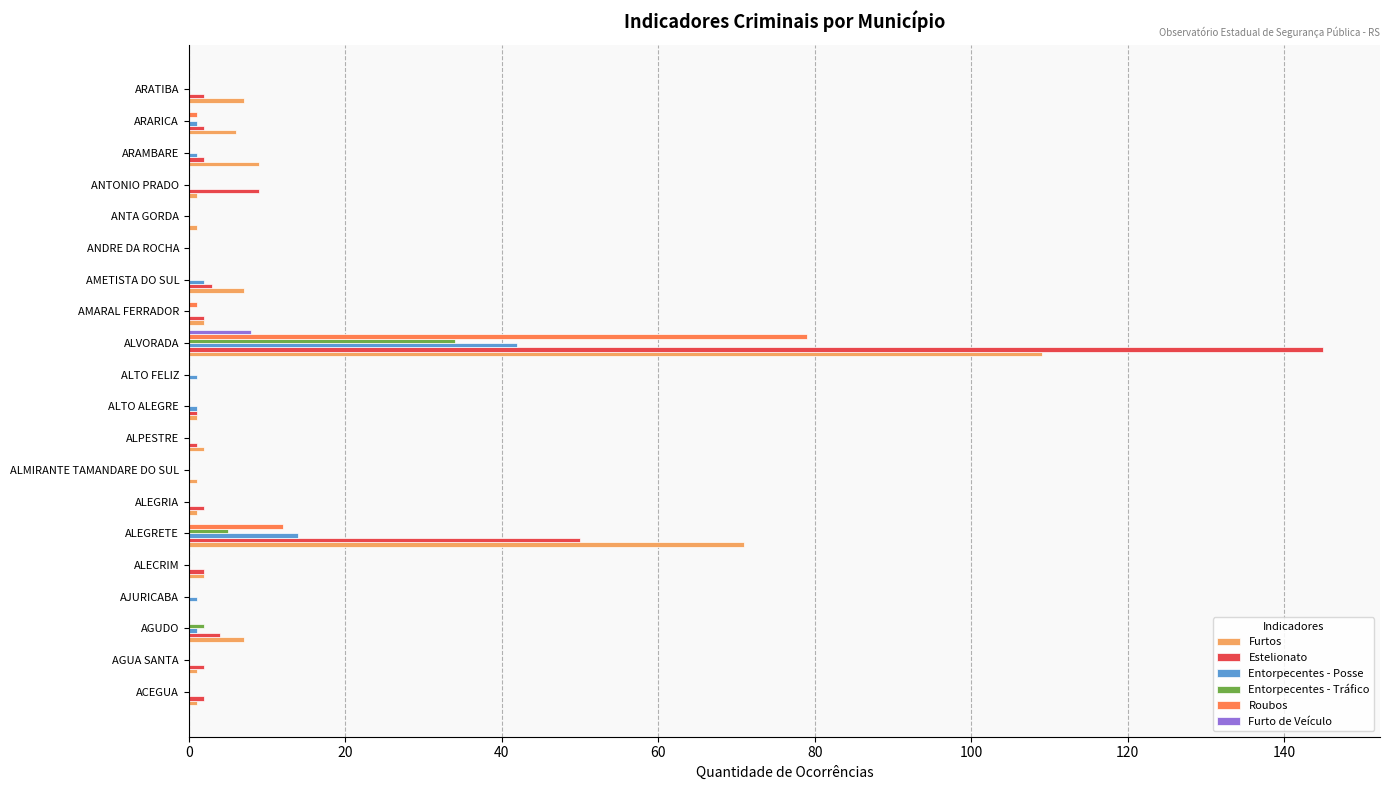

What are all the series names shown in the legend?

Furtos, Estelionato, Entorpecentes - Posse, Entorpecentes - Tráfico, Roubos, Furto de Veículo